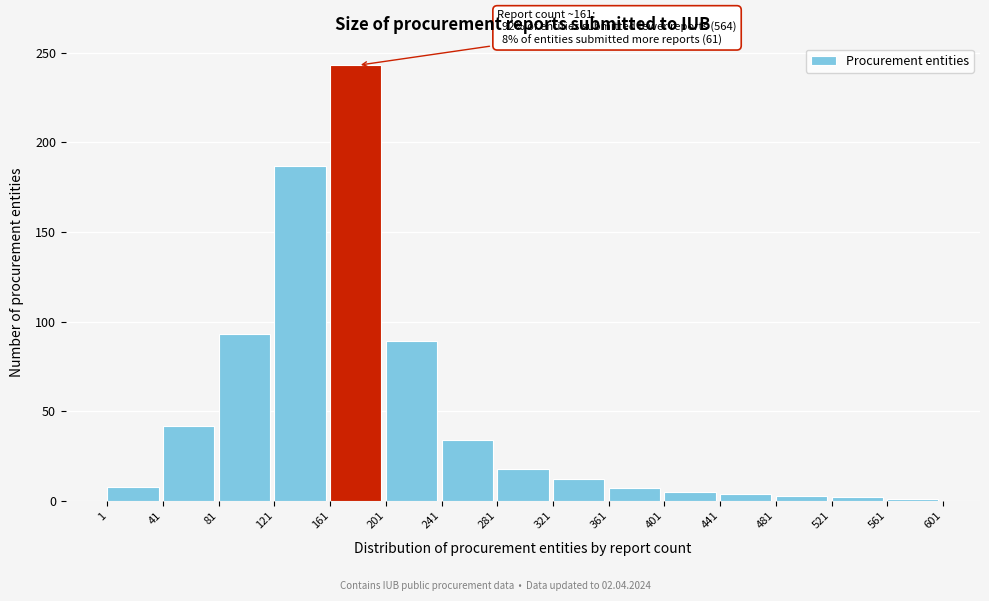

The chart shows a value of 4 at 441. True or false?

True